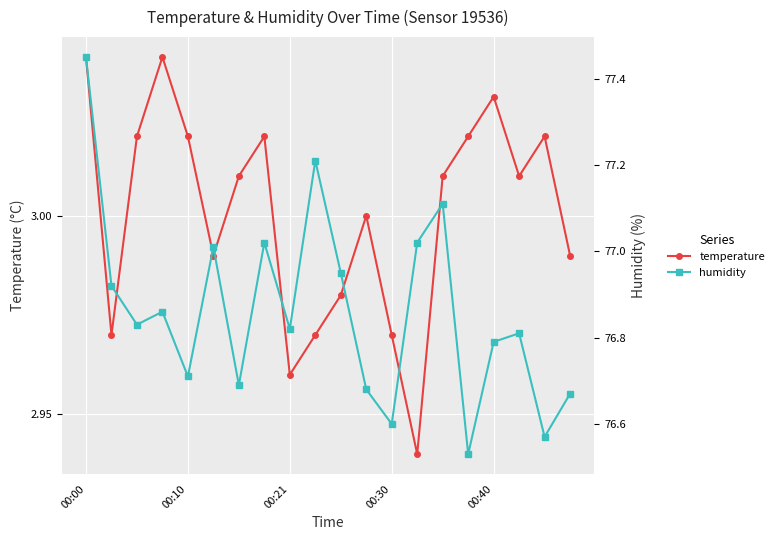

True or false: humidity has more than 0 interior local peaks.

True